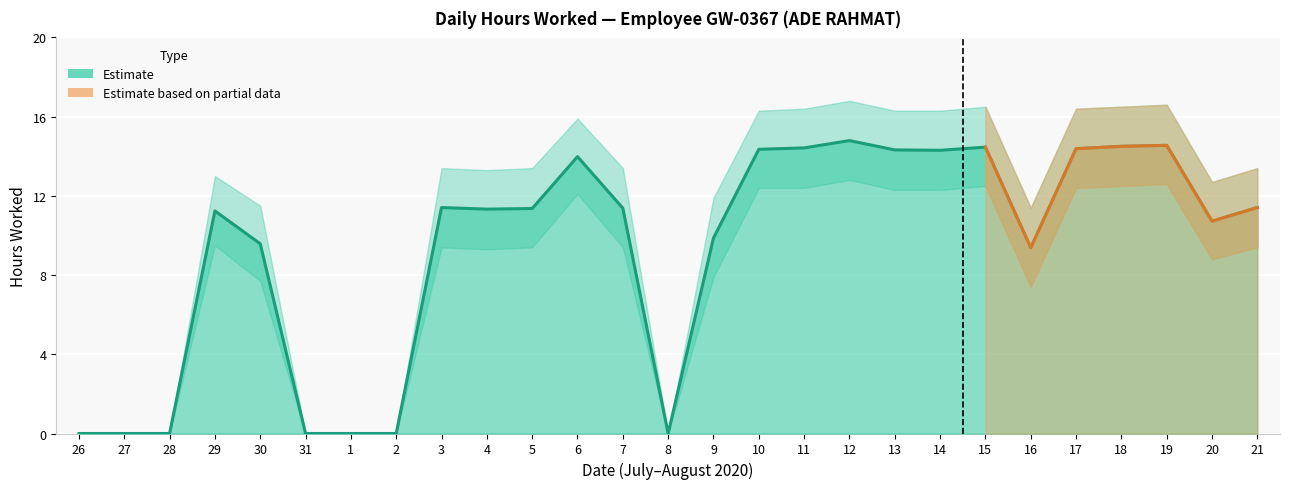

List the series in order of their peak value, lowest first.

Lower Band, Hours Worked, Upper Band